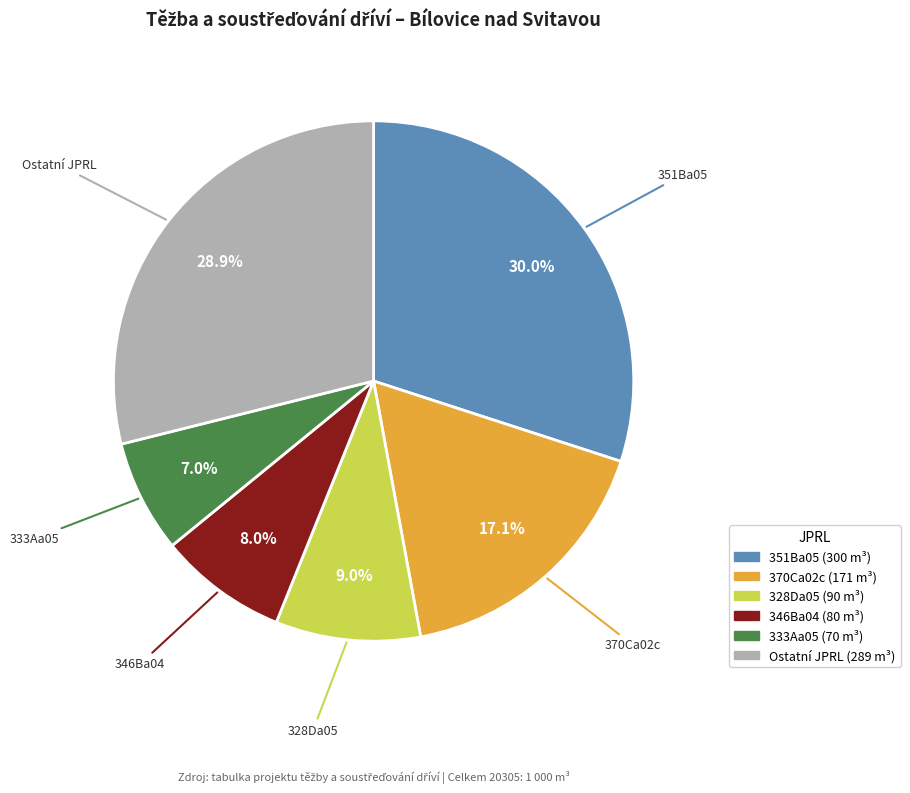

Is there any slice that represents more than half of the pie?

No